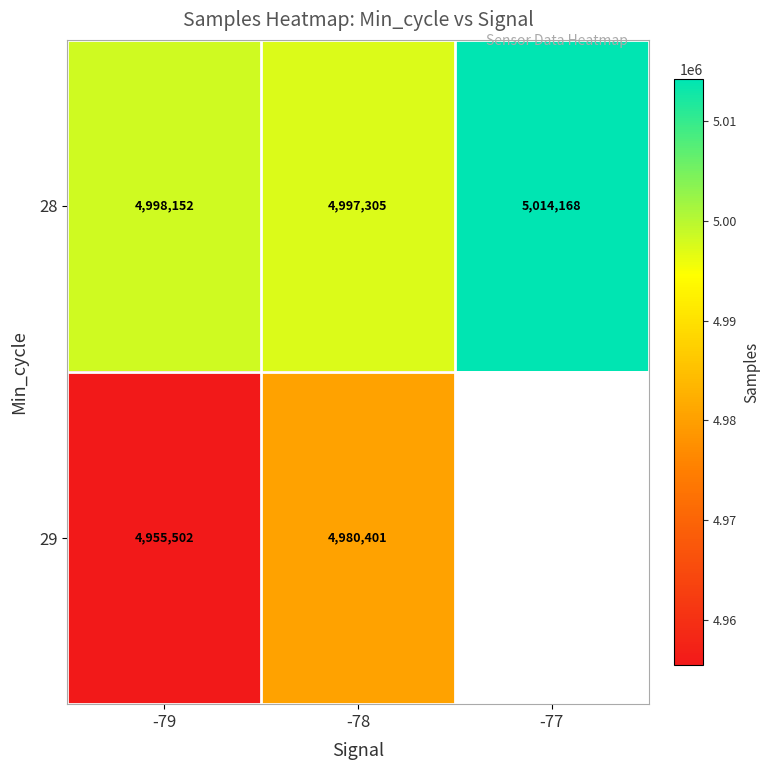

Where is 28 nearest to the value 5005736?

-79